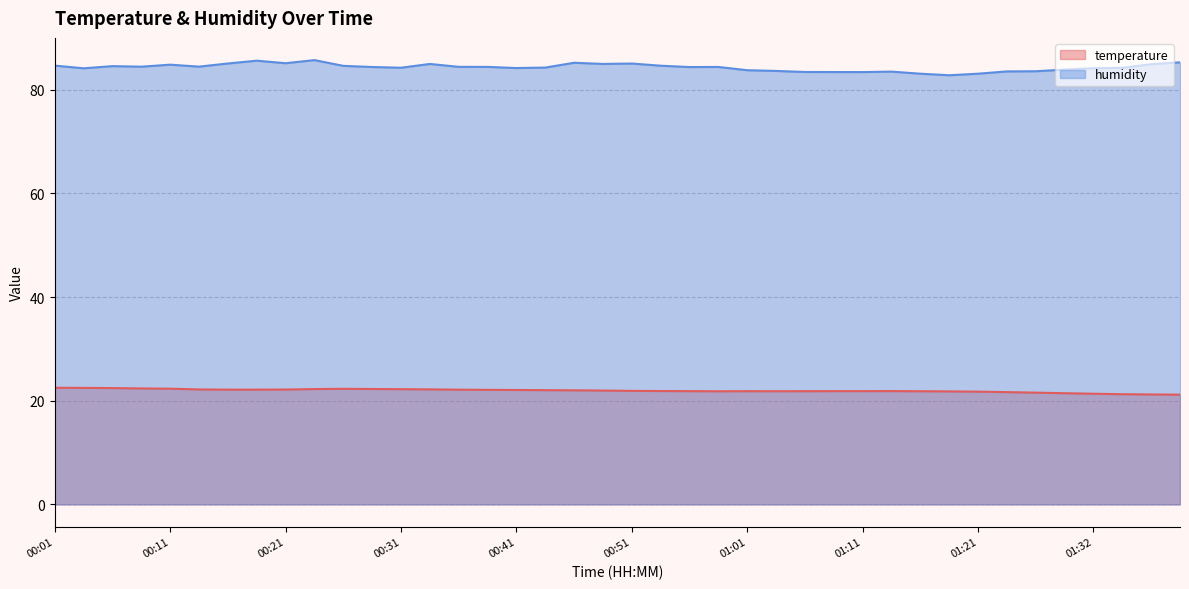

Is it true that humidity equals 29.1 at 00:41?

False